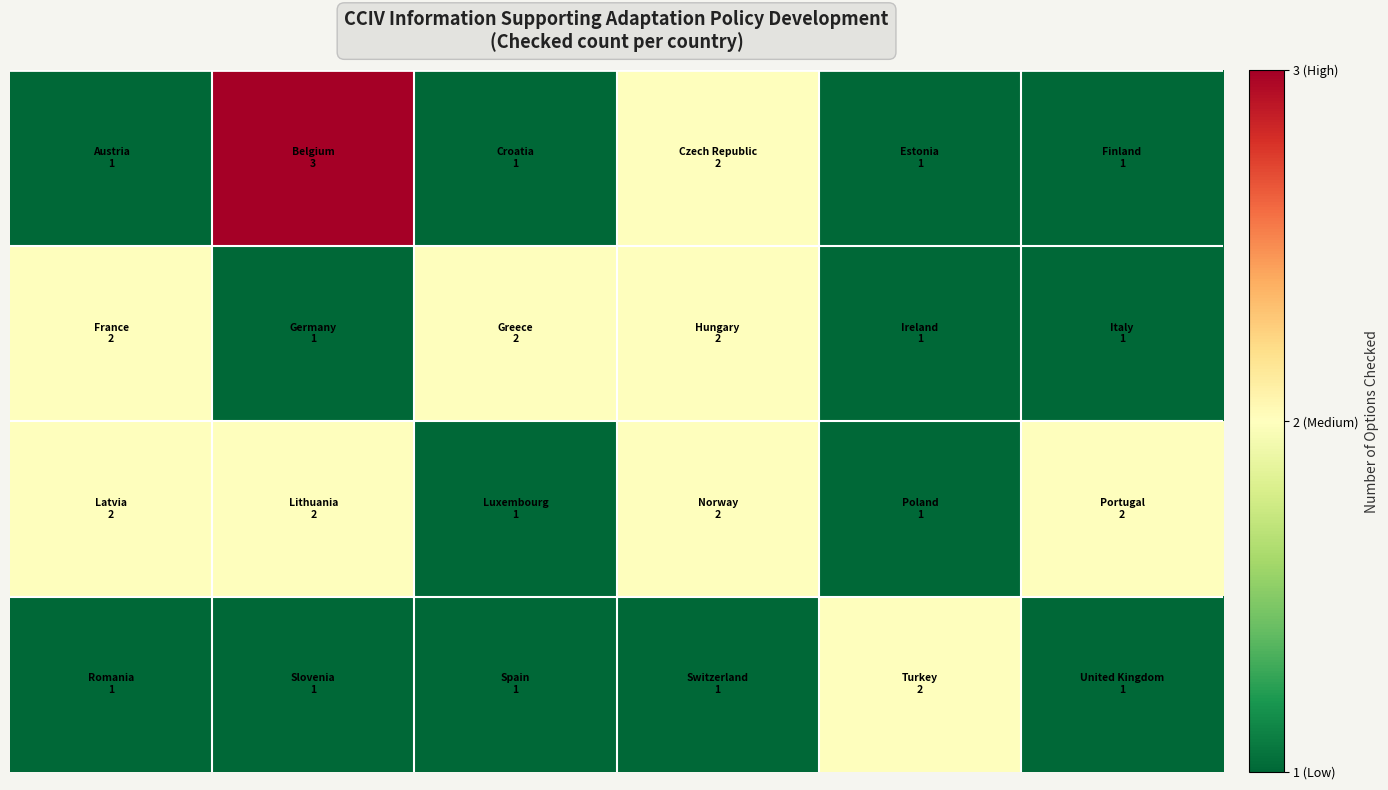

How many categories are shown in the chart?

6